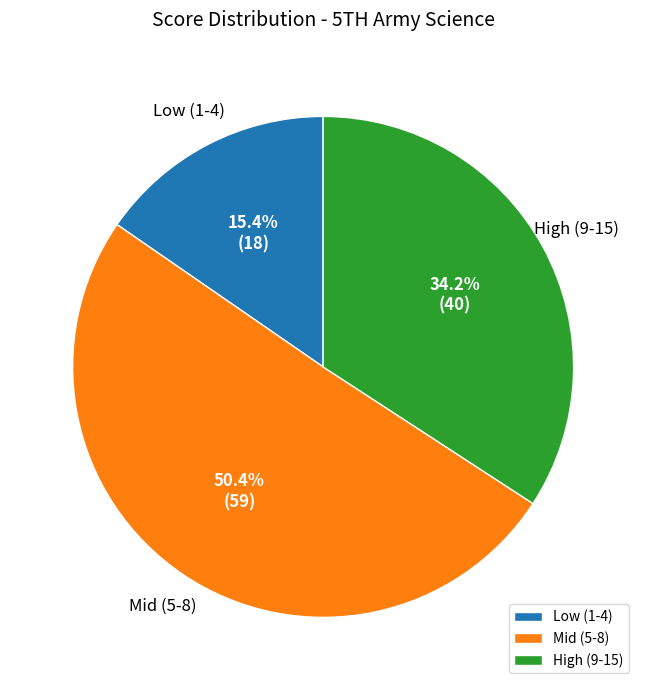

Is Mid (5-8) the majority of the pie?

Yes